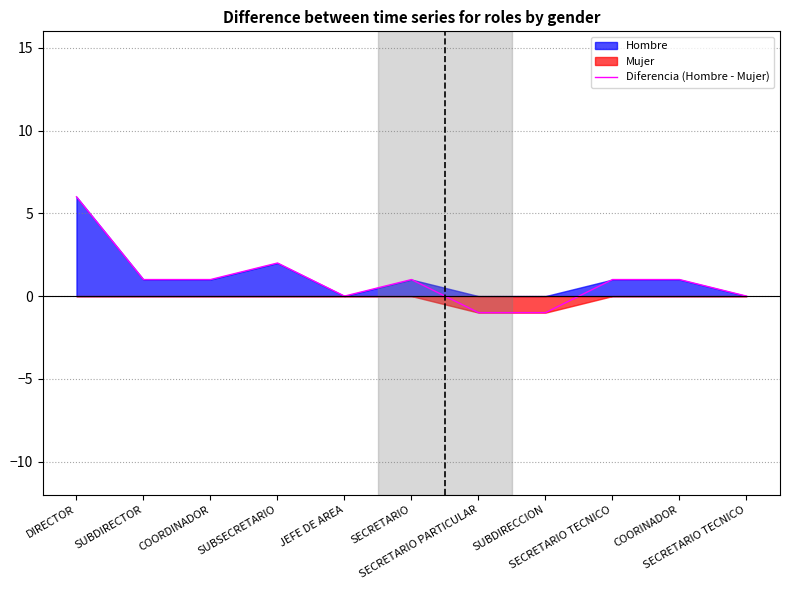

Reading right to left, what are all the values shown in this chart?

0	1	1	-1	-1	1	0	2	1	1	6